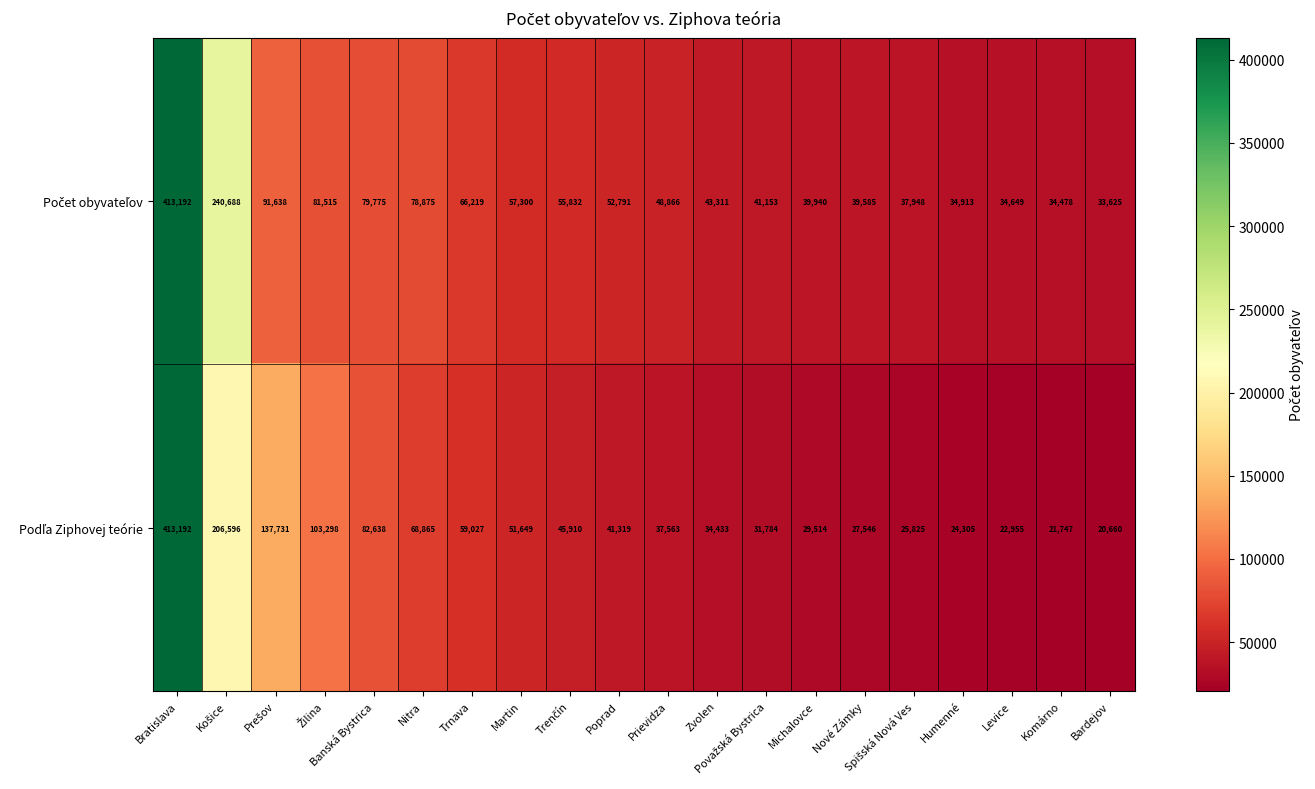

Which category has the lowest value across all series?

Bardejov